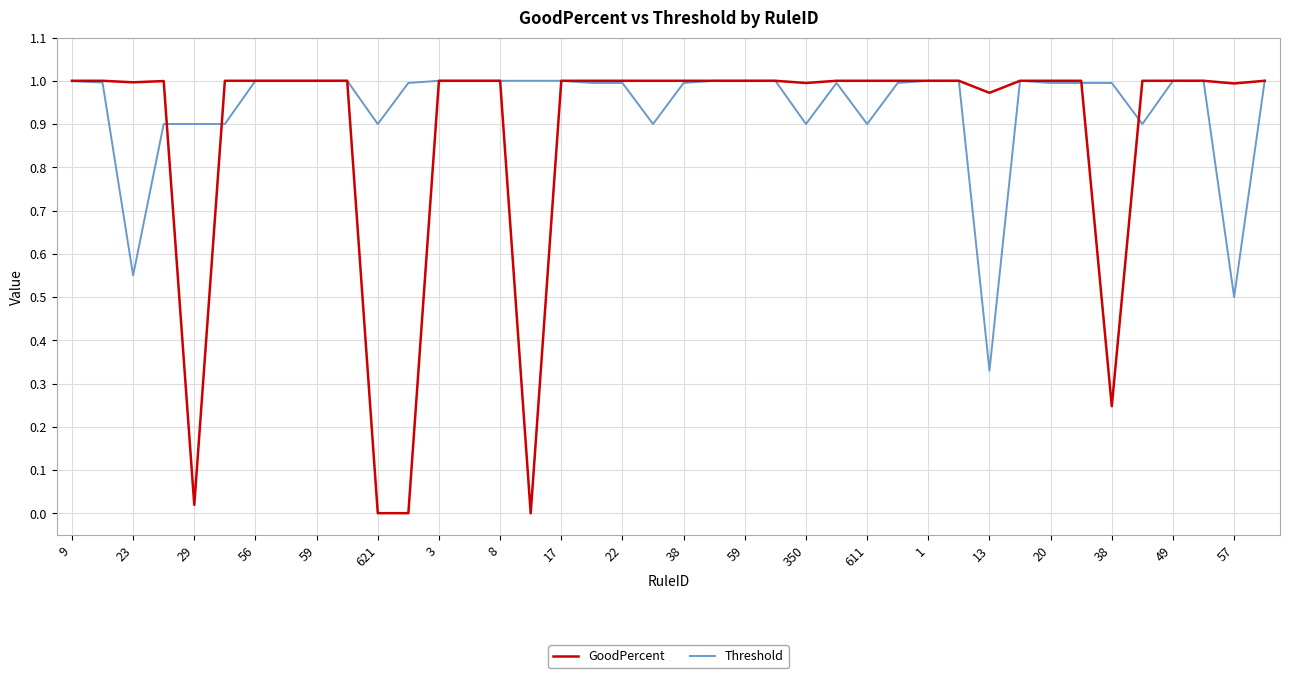

Which series has the largest range (max minus min)?

GoodPercent